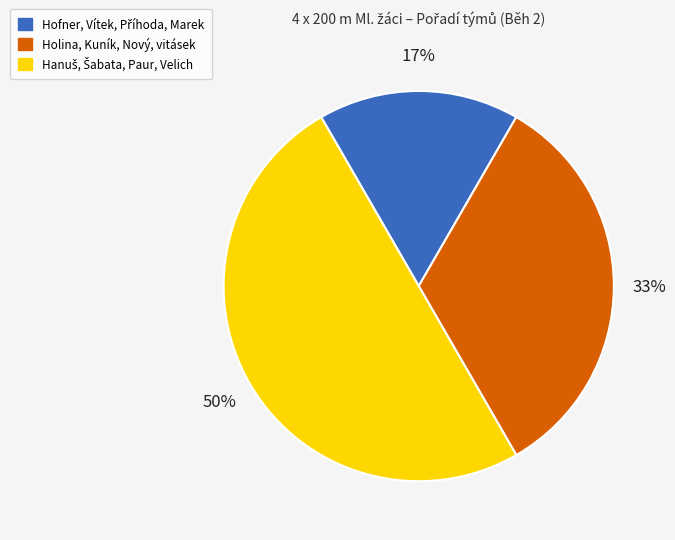

Is it true that Holina, Kuník, Nový, vitásek is 44% of the pie?

False